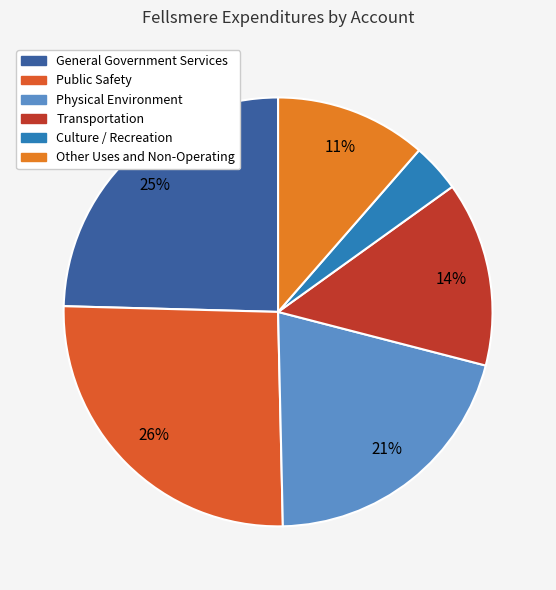

Is there any slice that represents more than half of the pie?

No